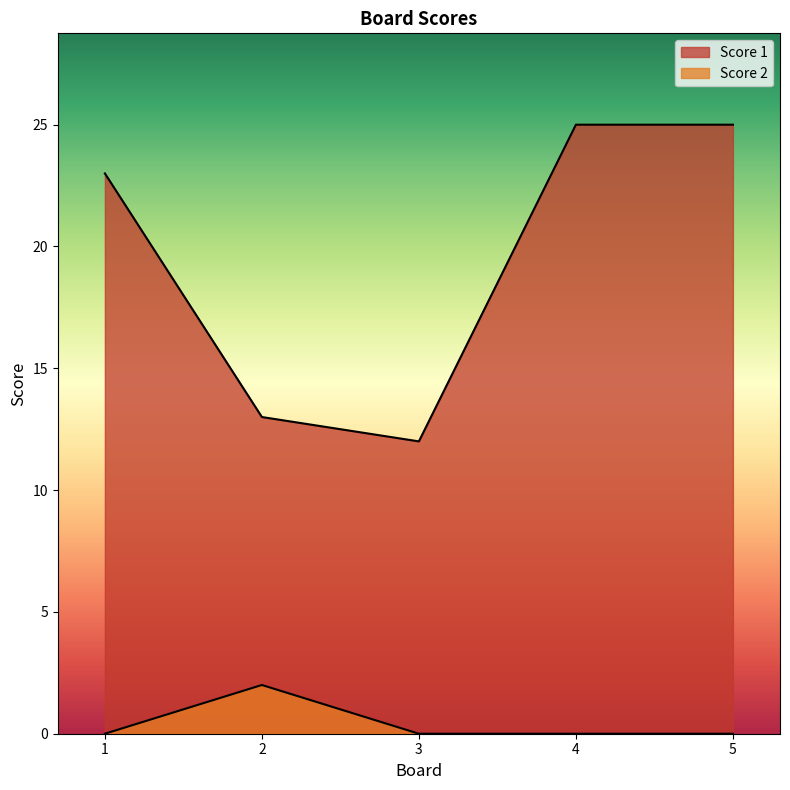

Rank the series by their average value, from lowest to highest.

Score 2, Score 1